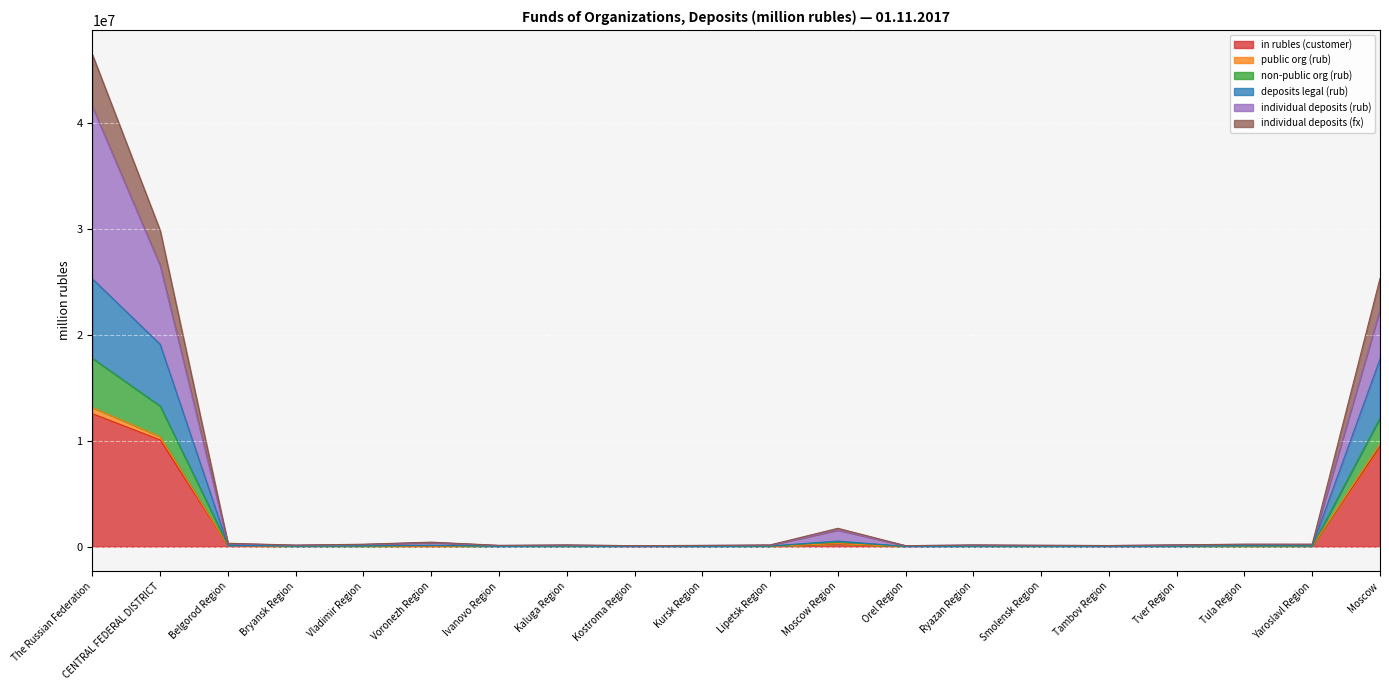

At which label does in rubles (customer) reach its peak?

The Russian Federation